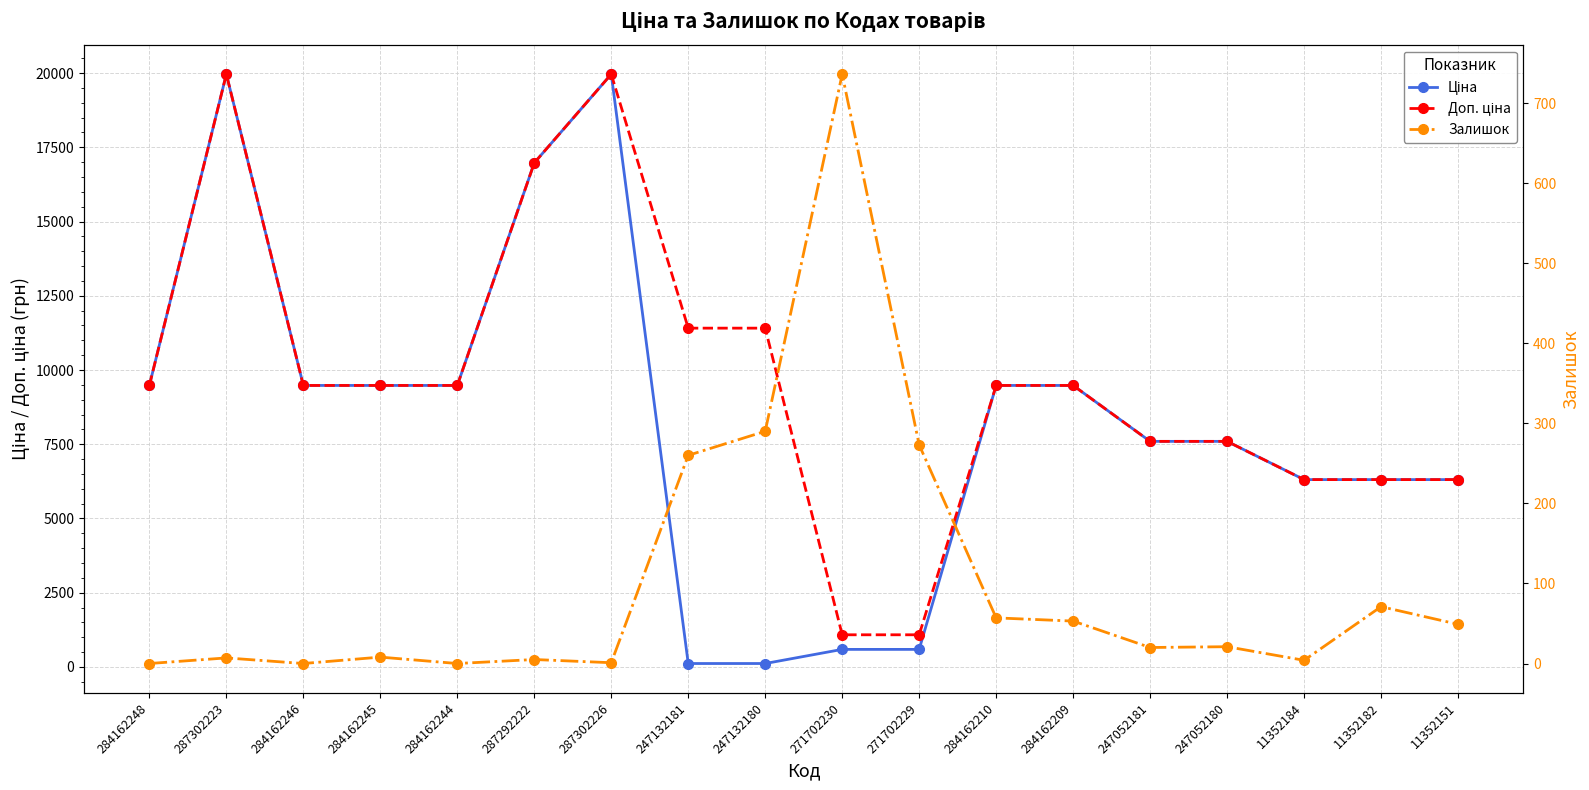

What position from the left is 247132180?

9